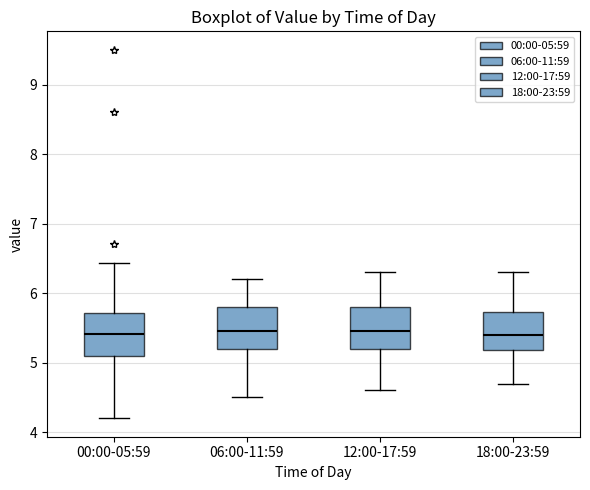

Where is the lower edge of the box for 18:00-23:59 on the y-axis? The values are not printed on the chart, so give them approximately, as read against the axis.

5.2